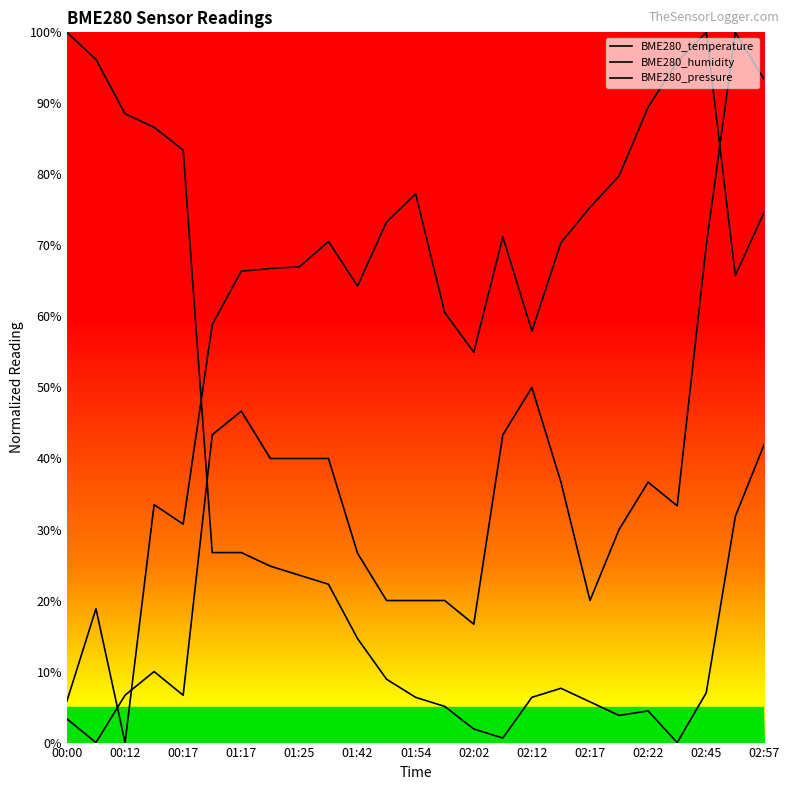

Does the chart display data point markers on the line(s)?

No